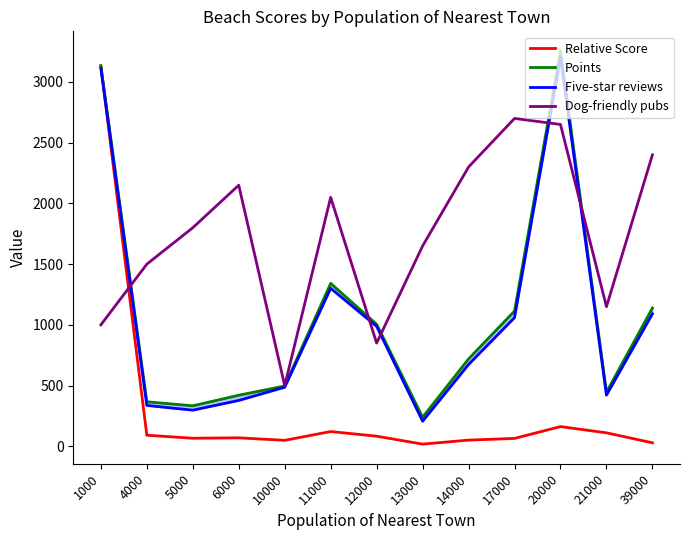

True or false: Five-star reviews and Relative Score cross at least once.

True